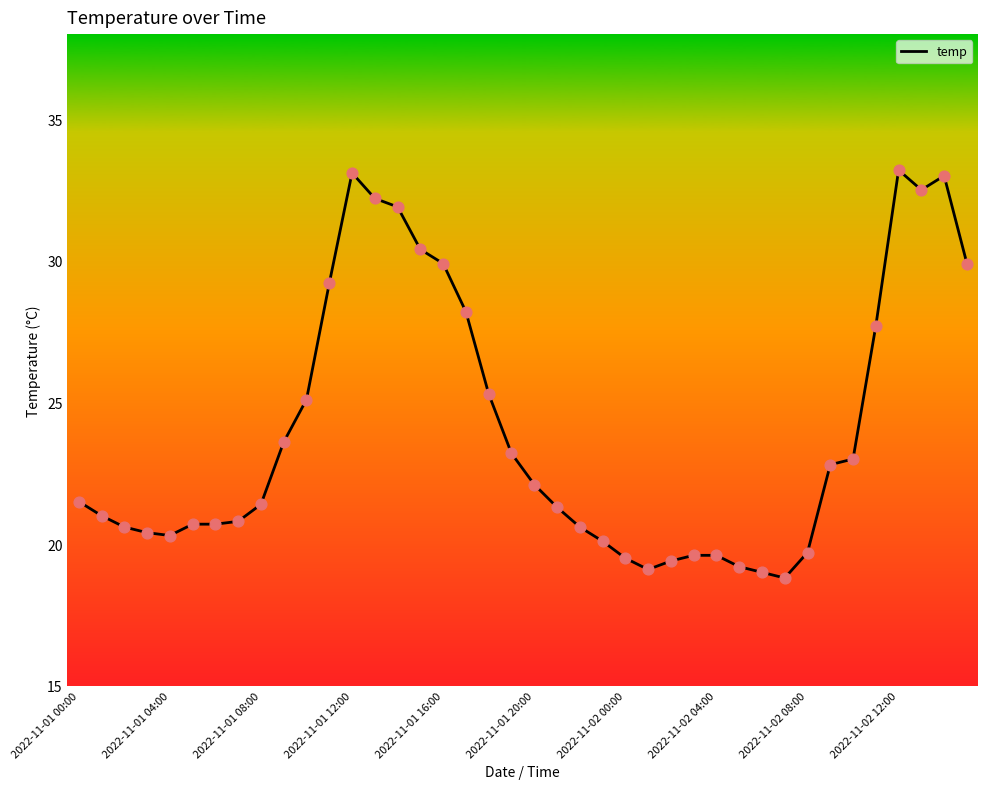

What is the greatest value displayed?

33.2